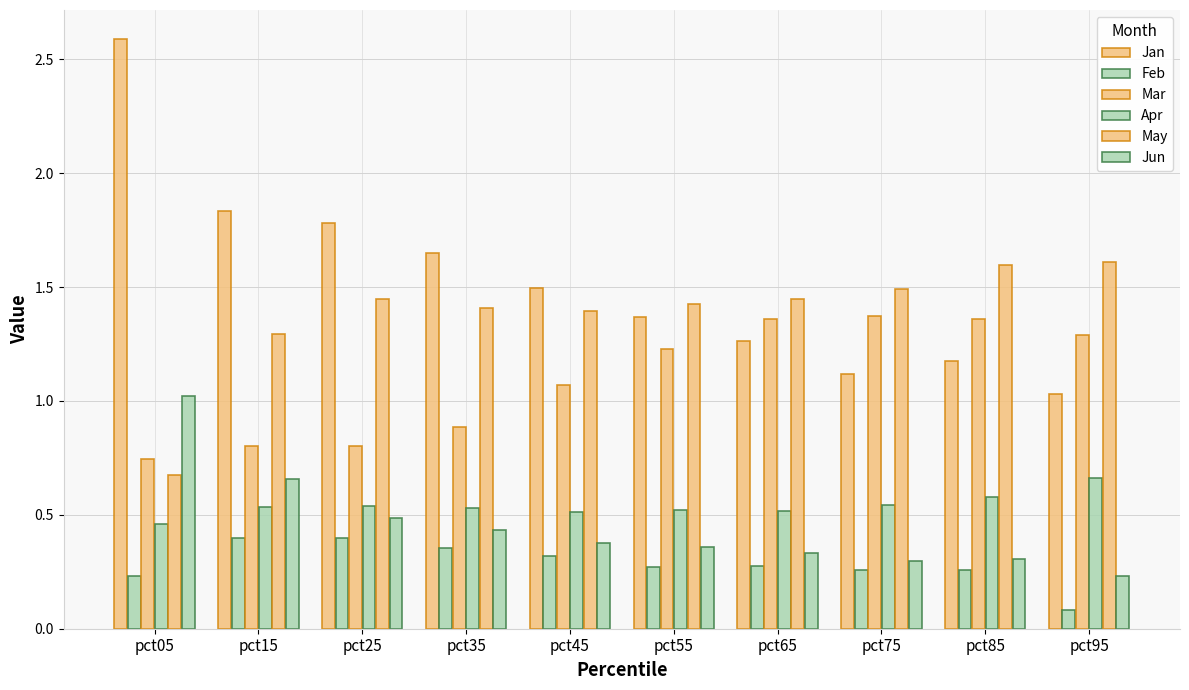

List the labels in order of Feb value, largest first.

pct25, pct15, pct35, pct45, pct65, pct55, pct85, pct75, pct05, pct95